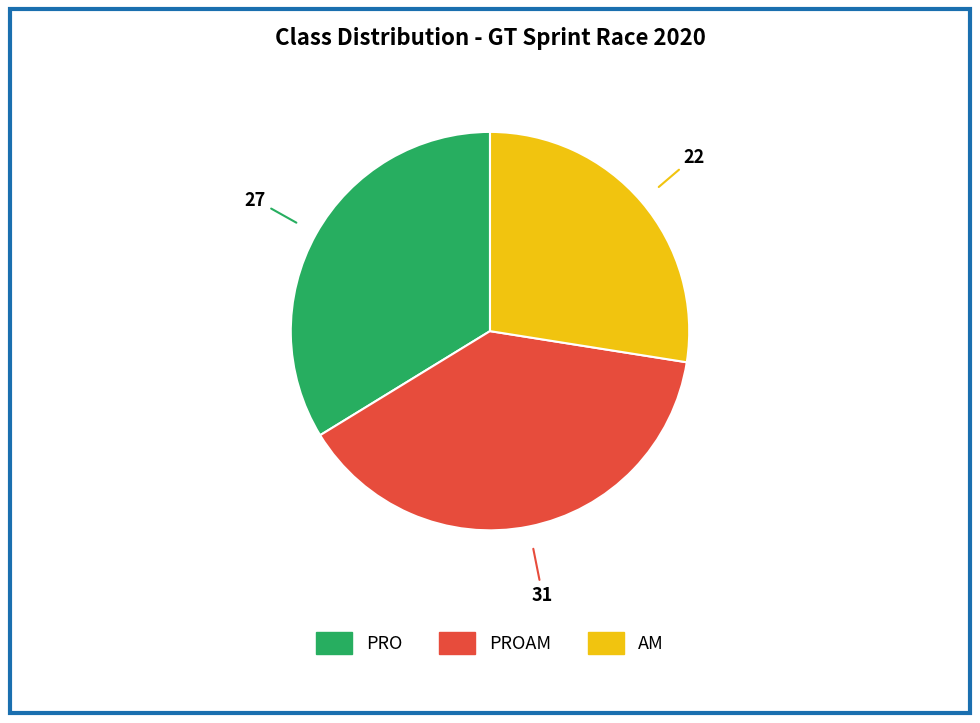

Does any single category account for the majority?

No